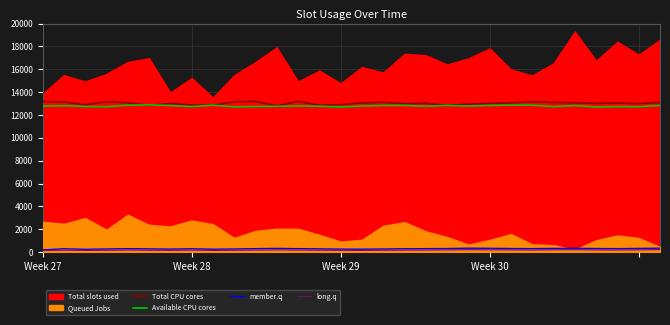

What is the minimum value for Total CPU cores?

12801